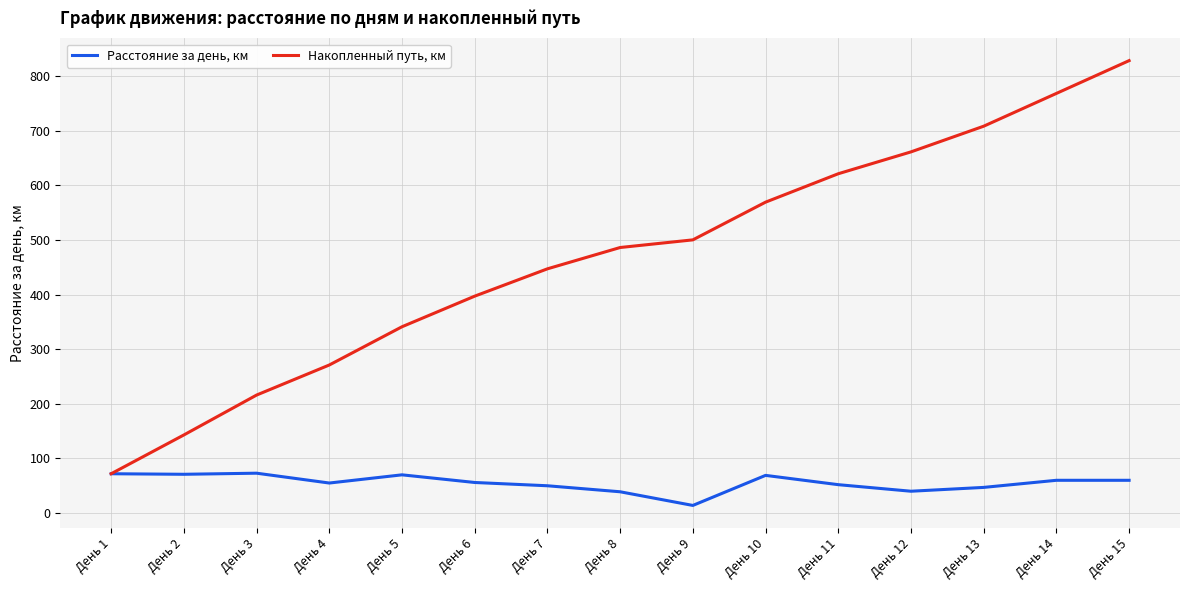

Read the Расстояние за день, км value at День 4, to the nearest 5.

55